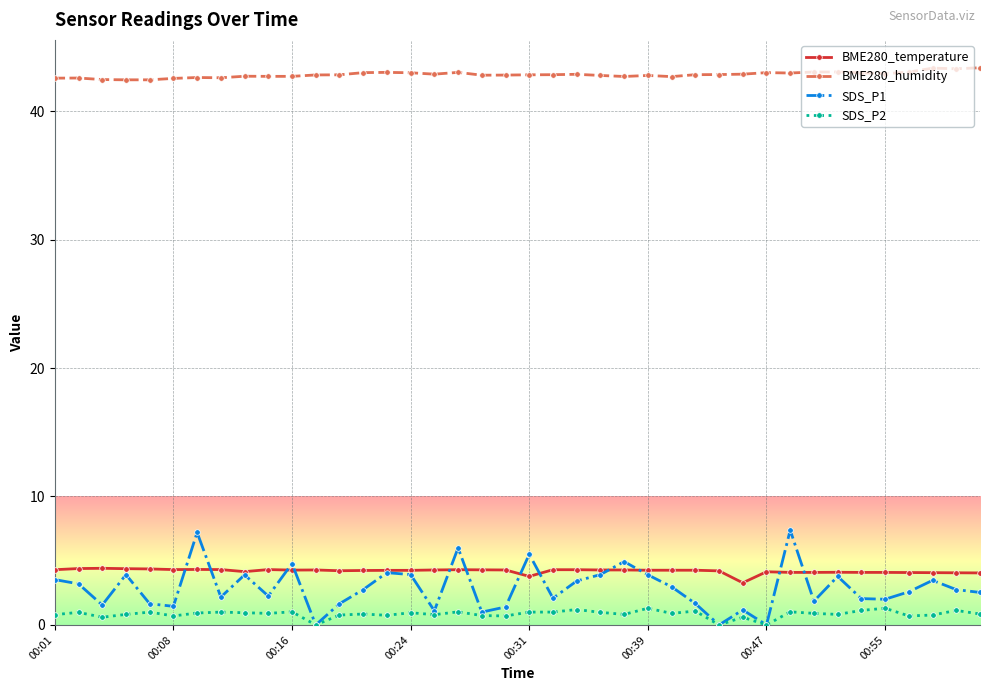

What is the highest value of the BME280_temperature series?

4.4